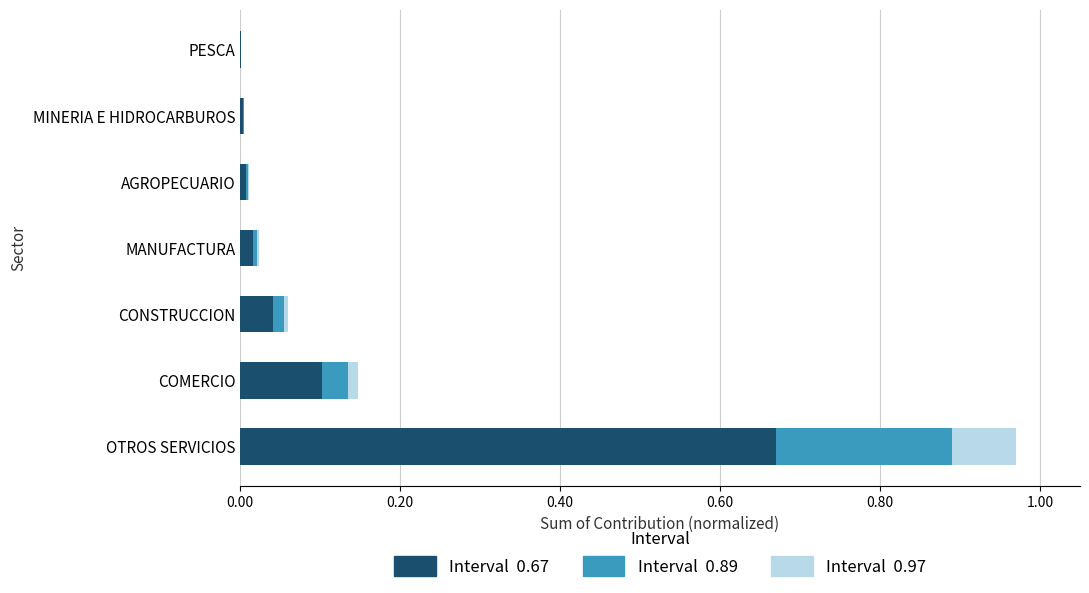

At which category is the sum across all series the highest?

OTROS SERVICIOS